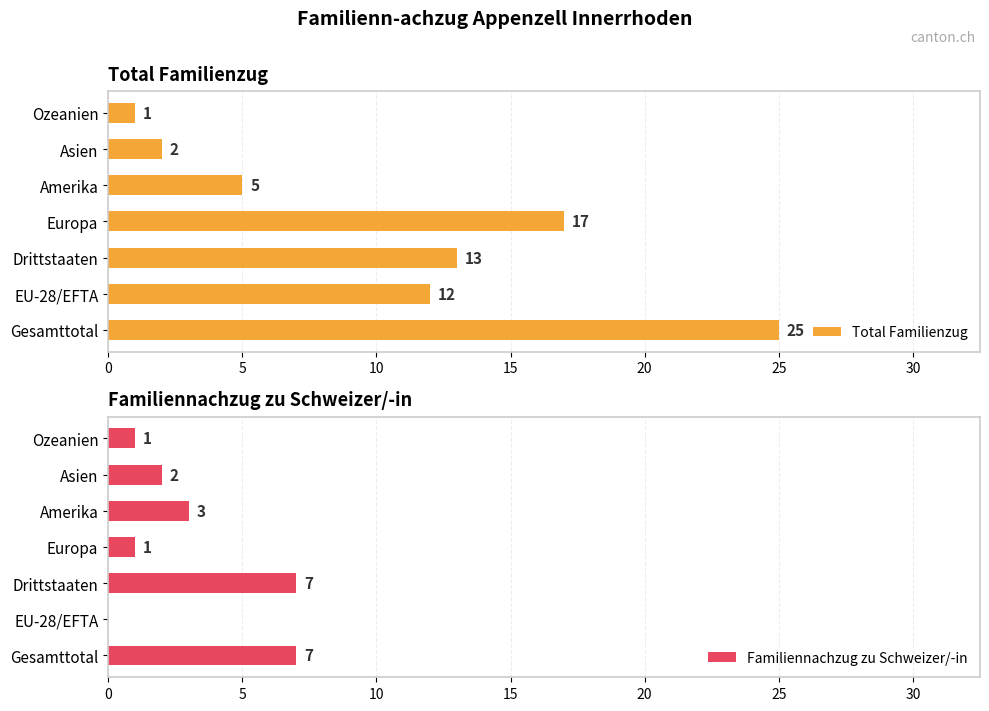

What is the highest value of the Total Familienzug series?

25